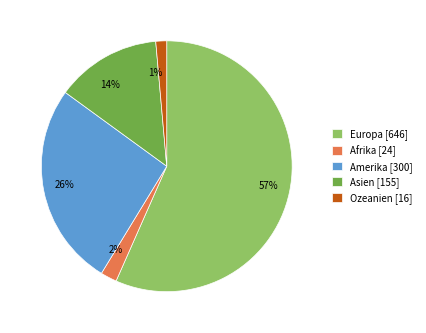

Is the sum of 1% and 57% greater than half?

Yes